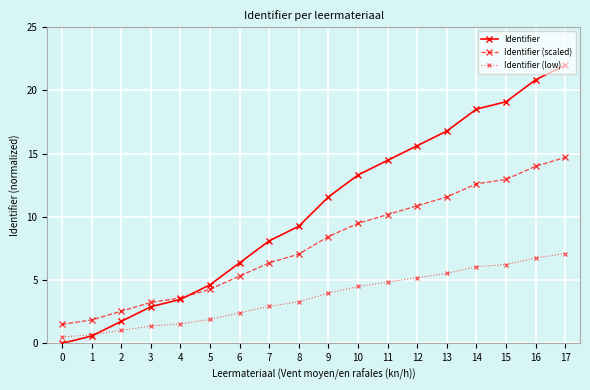

Which series ends up on top after the final intersection of Identifier (low) and Identifier?

Identifier